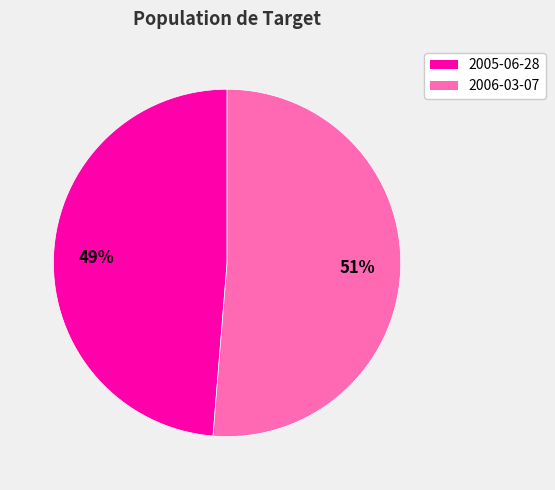

Is it true that 2005-06-28 is 49% of the pie?

True